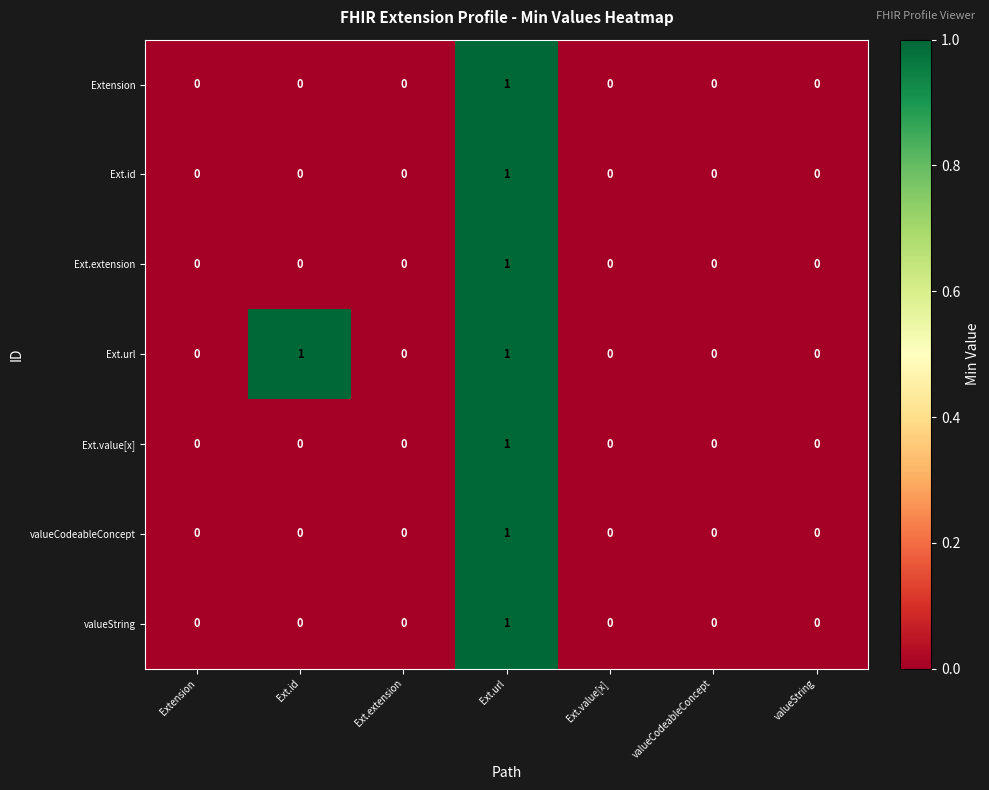

At which category is the sum across all series the highest?

Ext.url